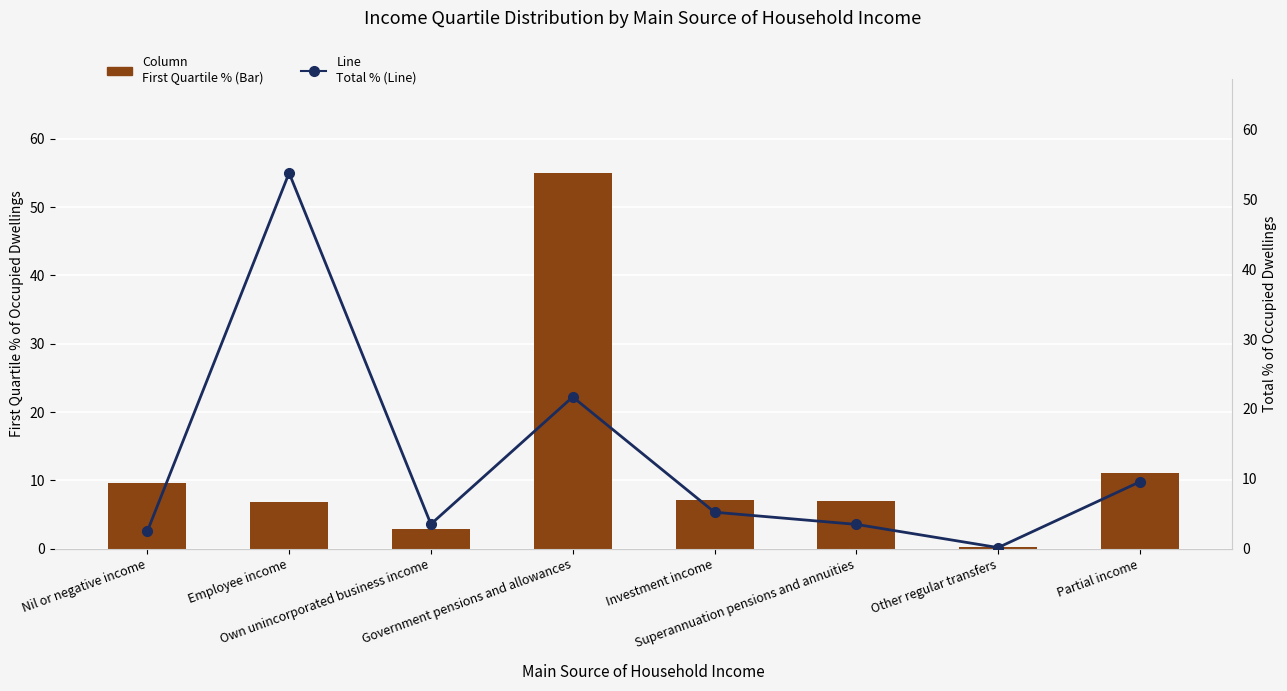

Rank the categories by First Quartile (Bar) value from lowest to highest.

Other regular transfers, Own unincorporated business income, Employee income, Superannuation pensions and annuities, Investment income, Nil or negative income, Partial income, Government pensions and allowances